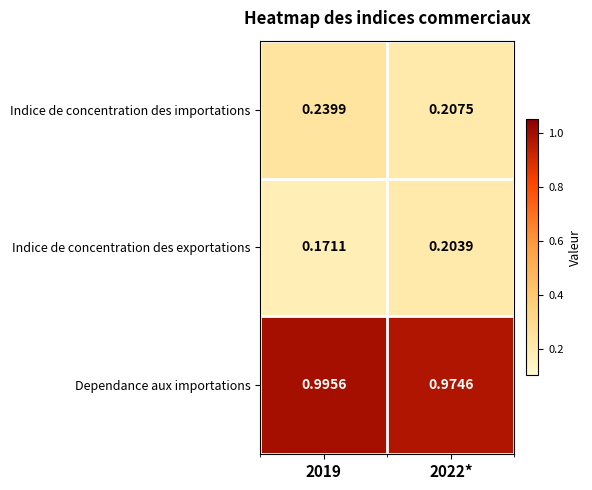

Which series has the largest total across all categories?

Dependance aux importations